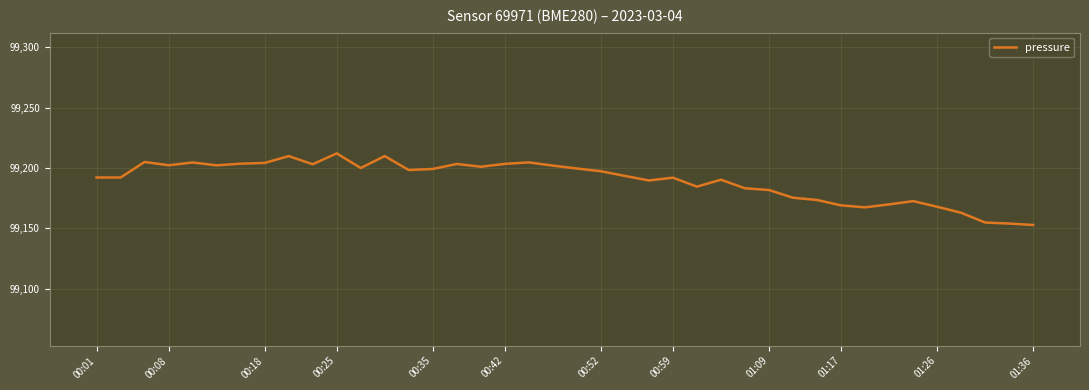

What is the greatest value displayed?

99212.0